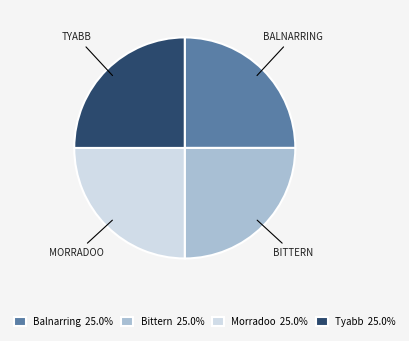

Does any single category account for the majority?

No